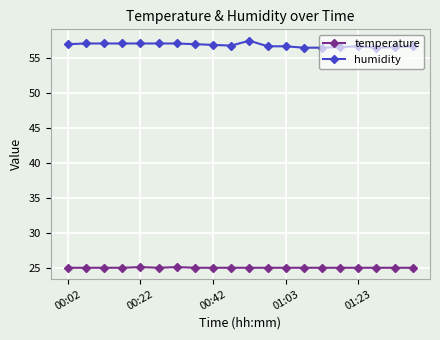

Which series has the largest total across all categories?

humidity